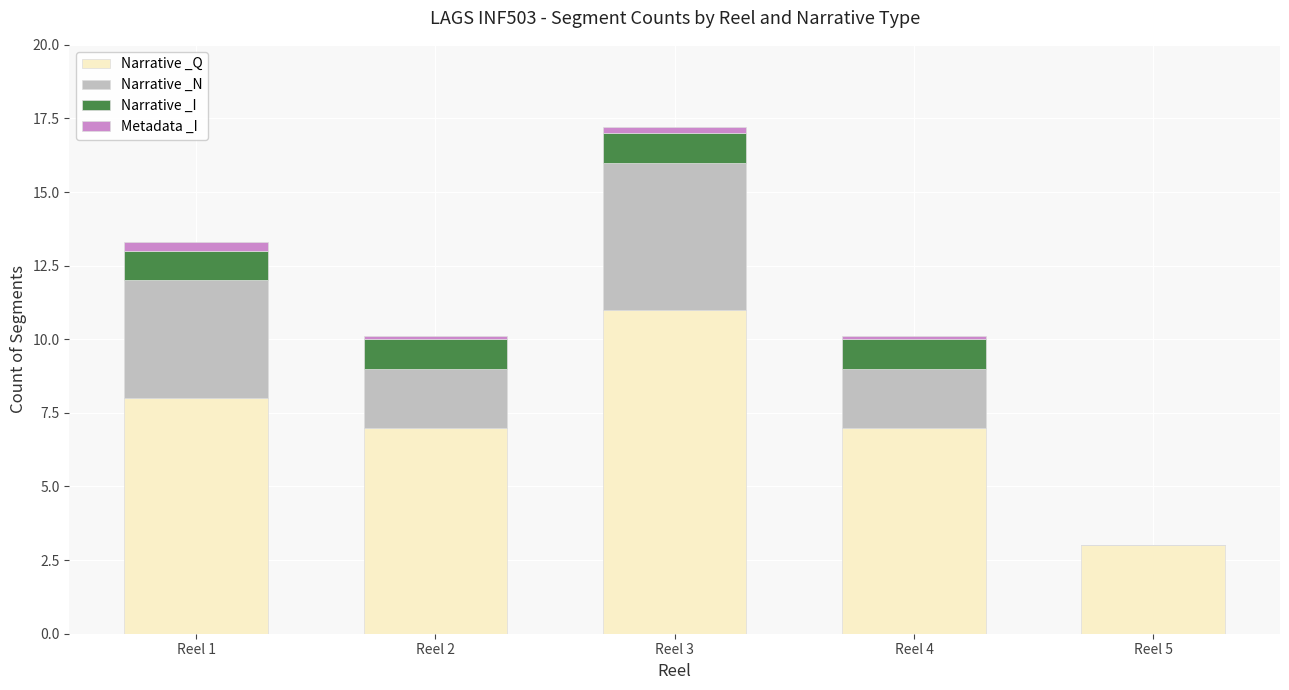

At which category is the sum across all series the highest?

Reel 3